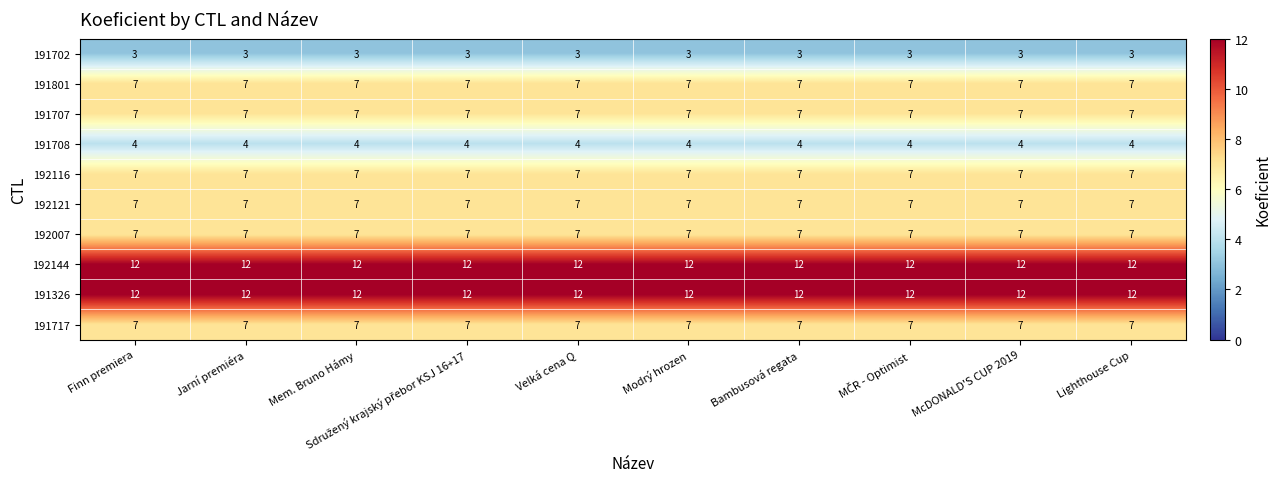

What is the difference between the highest and lowest values at Modrý hrozen?

9